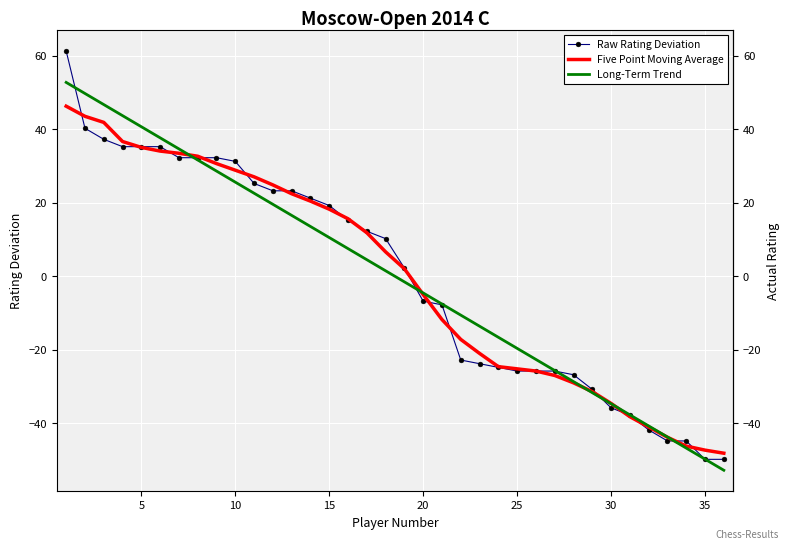

List the series in order of their peak value, highest first.

Raw Rating Deviation, Long-Term Trend, Five Point Moving Average